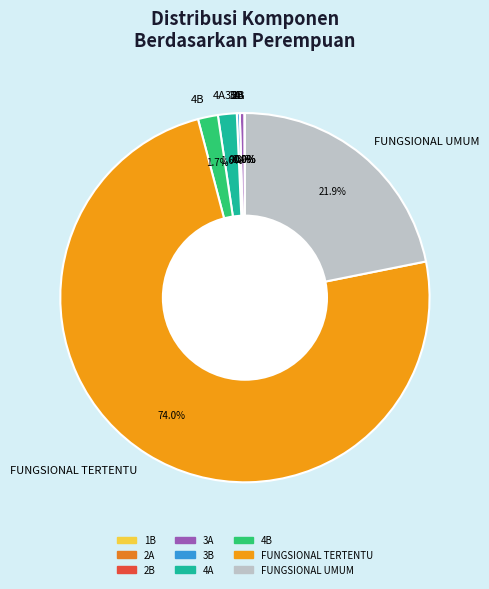

To the nearest percent, what is the difference between the largest and smallest slice percentages?

74%